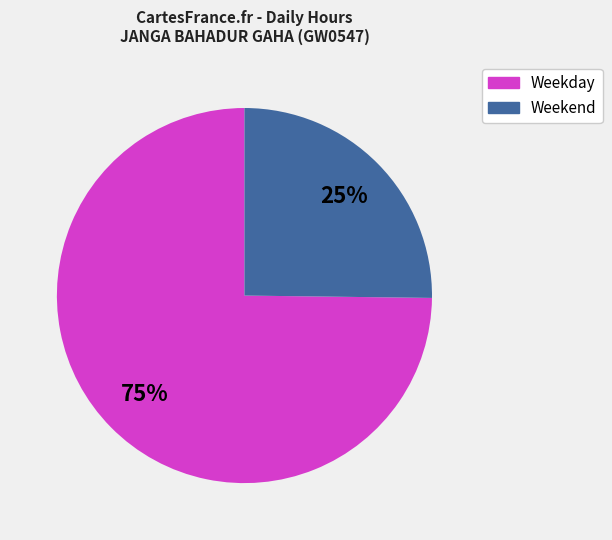

Is there a majority slice in this chart?

Yes